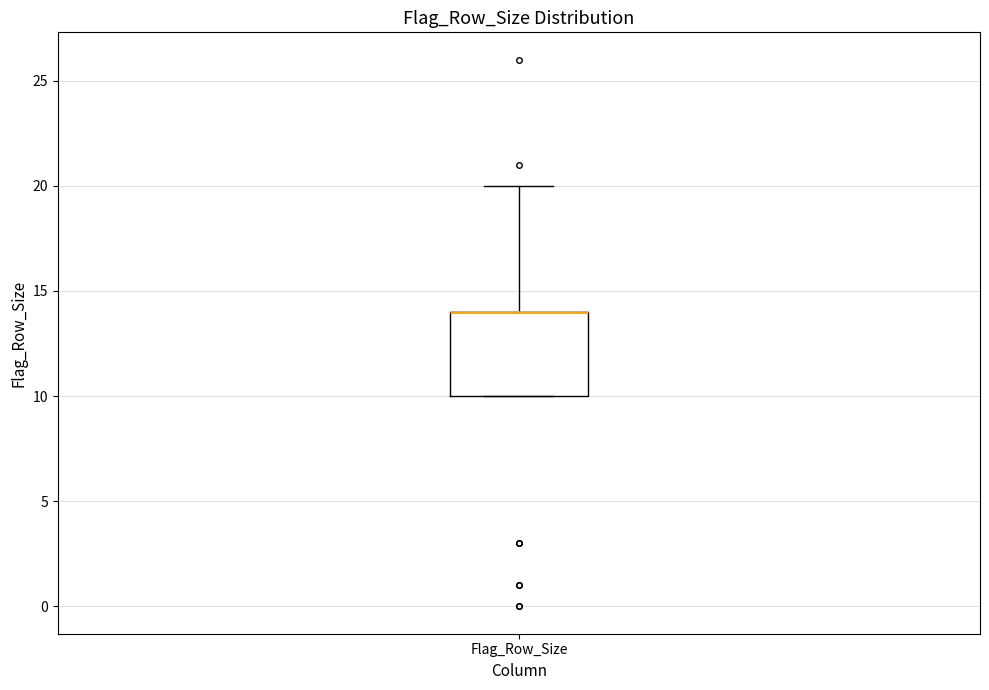

Read this box plot against the y-axis: the position of the median line, the range covered by the box, and the ends of both whiskers. The values are not printed on the chart, so give them approximately, as read against the axis.

median 14 (drawn on the box's upper edge), box 10 to 14, whiskers 10 to 20